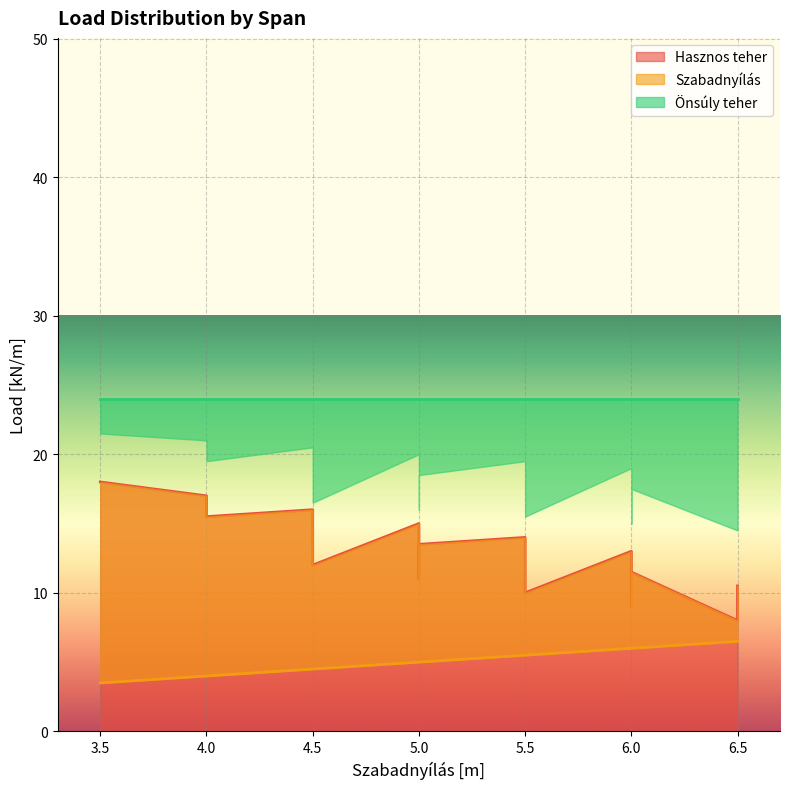

What is the spread (max minus min) of values at 20?

20.5